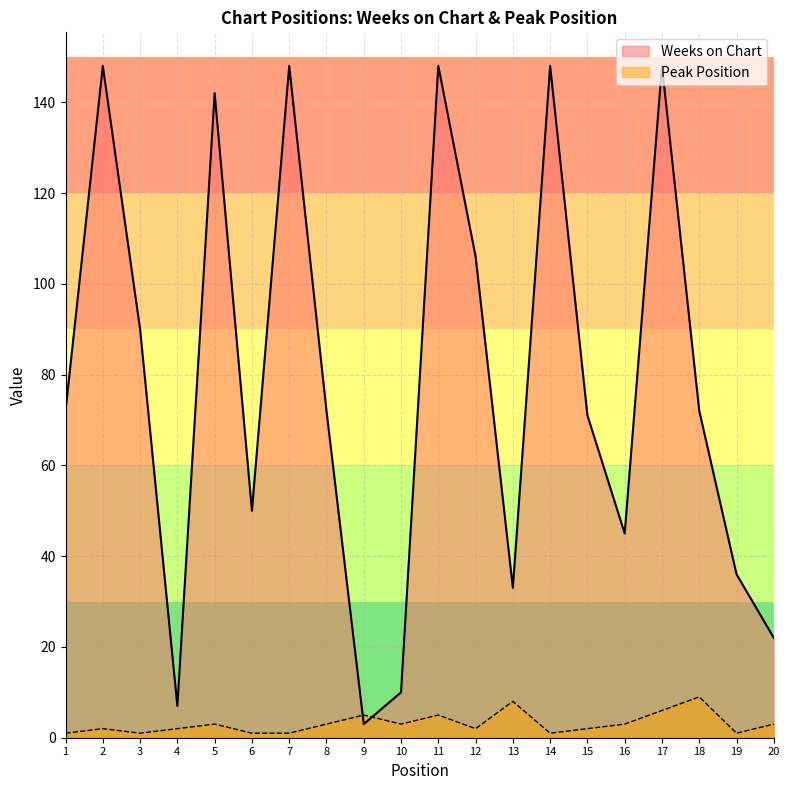

In Peak Position, how many points are lower than both neighbors (excluding endpoints)?

5